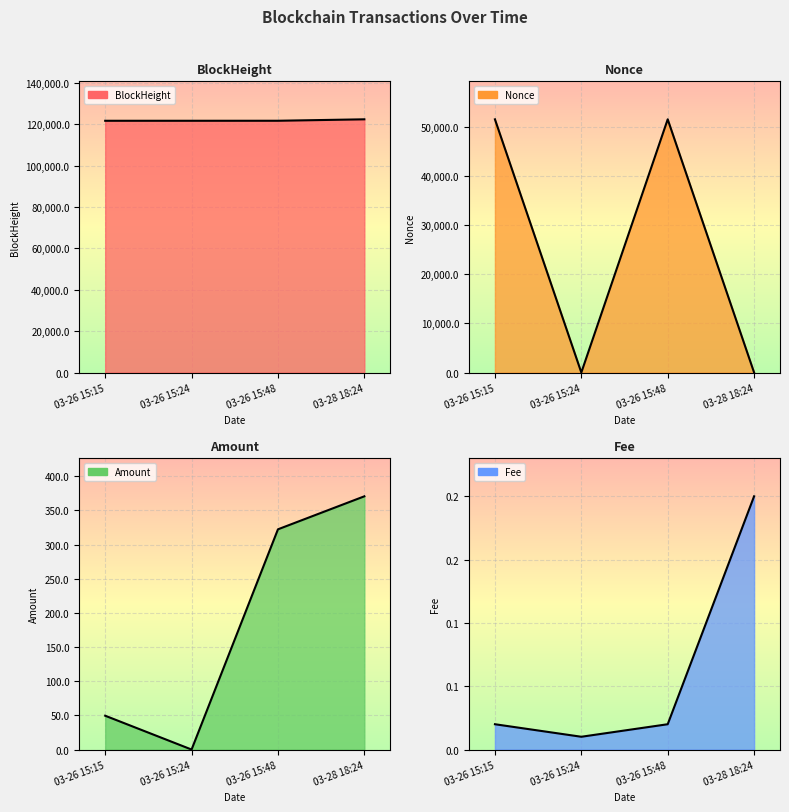

True or false: BlockHeight line and Nonce line cross at least once.

False